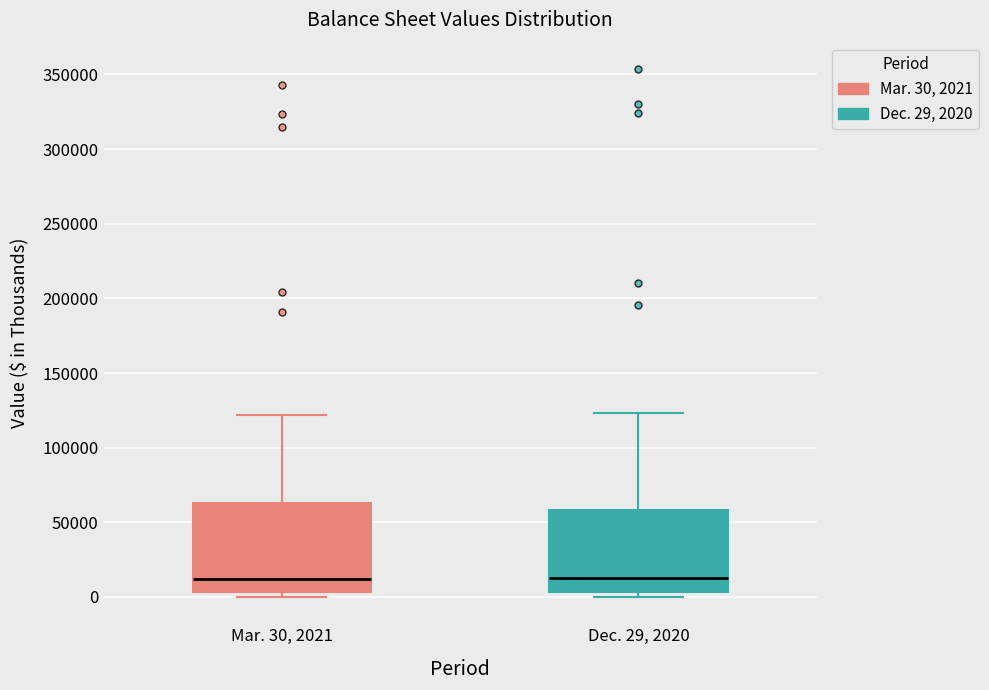

Reading left to right, read every box against the y-axis: the position of its median line, the range the box covers, and the ends of its whiskers. The values are not printed on the chart, so give them approximately, as read against the axis.

Mar. 30, 2021: median 10000, box 5000 to 65000, whiskers 0 to 120000
Dec. 29, 2020: median 15000, box 5000 to 60000, whiskers 0 to 125000